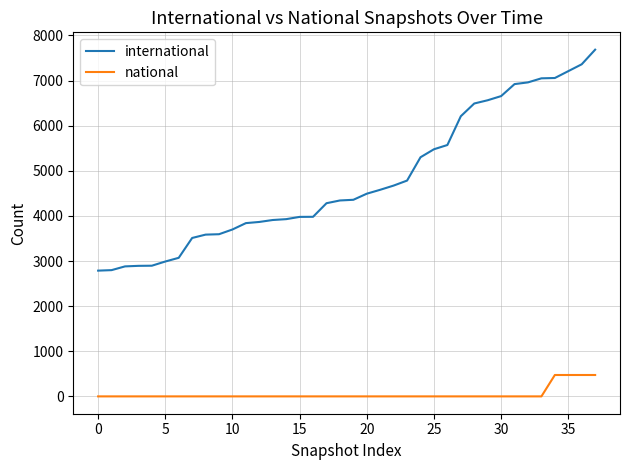

Does the chart display data point markers on the line(s)?

No